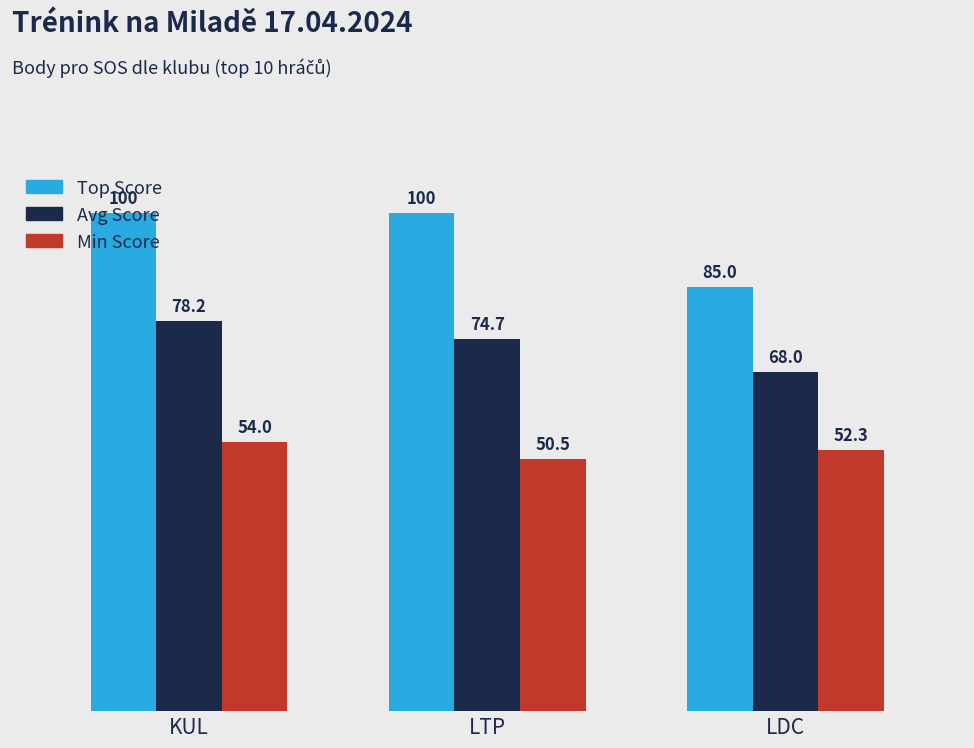

What is the average value of the Avg Score series?

73.6